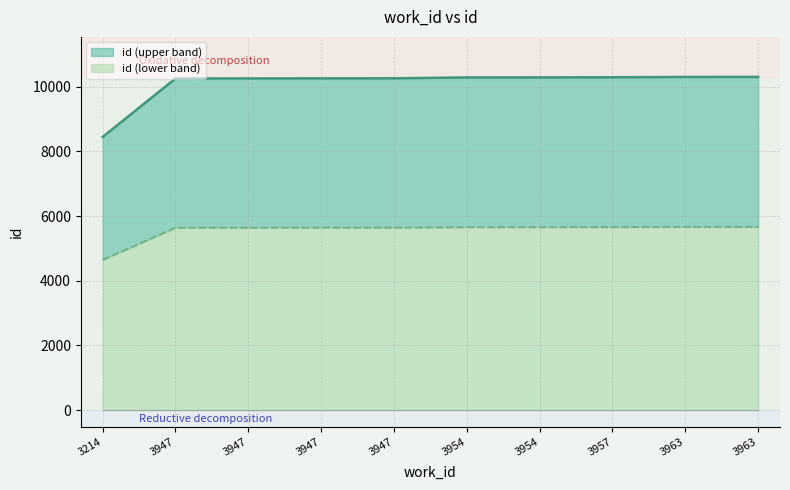

What is the smallest value displayed?

8444